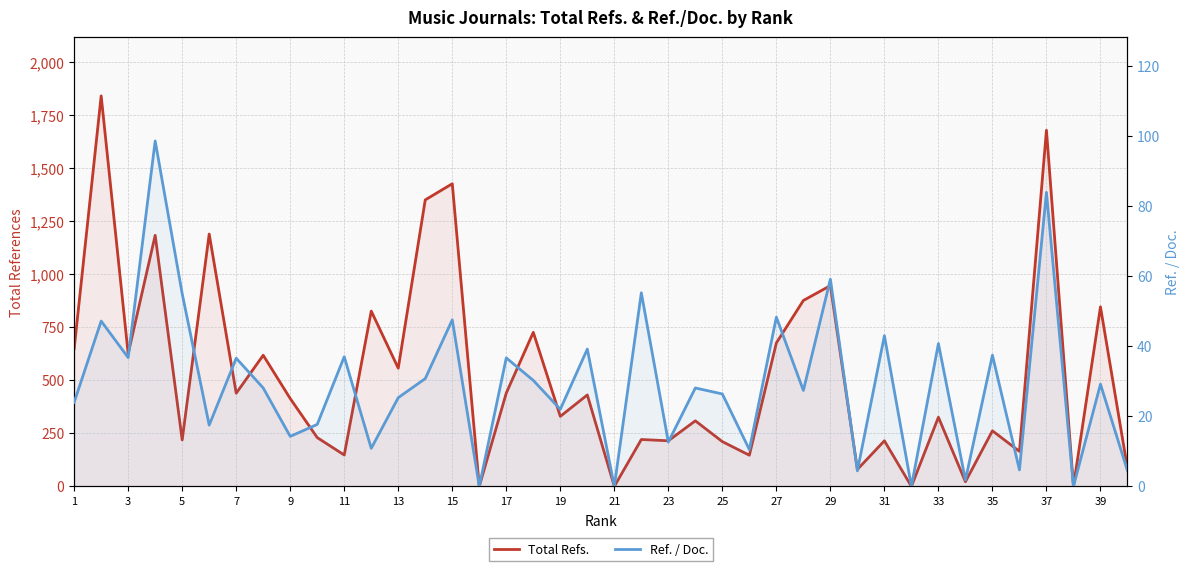

What is the difference between the second highest and minimum values in the Total Refs. series?

1678.0